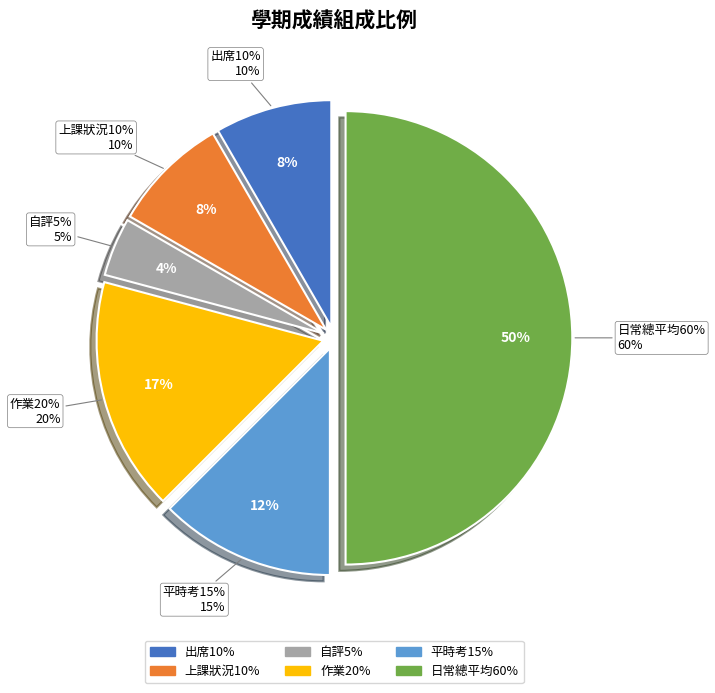

How many slices are in this pie chart?

6